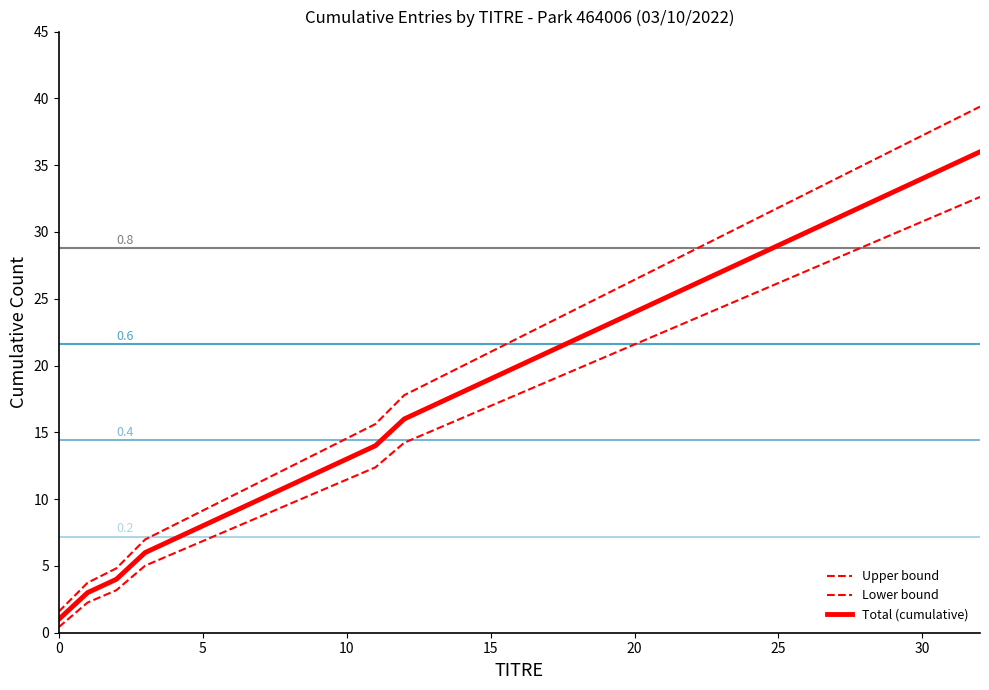

Reading left to right, what are all the values shown in this chart?

Upper bound: 1.6	3.7	4.8	7.0	8.1	9.1	10.2	11.3	12.4	13.5	14.5	15.6	17.8	18.9	19.9	21.0	22.1	23.2	24.3	25.3	26.4	27.5	28.6	29.7	30.7	31.8	32.9	34.0	35.1	36.1	37.2	38.3	39.4
Lower bound: 0.4	2.3	3.2	5.0	5.9	6.9	7.8	8.7	9.6	10.5	11.5	12.4	14.2	15.1	16.1	17.0	17.9	18.8	19.7	20.7	21.6	22.5	23.4	24.3	25.3	26.2	27.1	28.0	28.9	29.9	30.8	31.7	32.6
Total (cumulative): 1.0	3.0	4.0	6.0	7.0	8.0	9.0	10.0	11.0	12.0	13.0	14.0	16.0	17.0	18.0	19.0	20.0	21.0	22.0	23.0	24.0	25.0	26.0	27.0	28.0	29.0	30.0	31.0	32.0	33.0	34.0	35.0	36.0